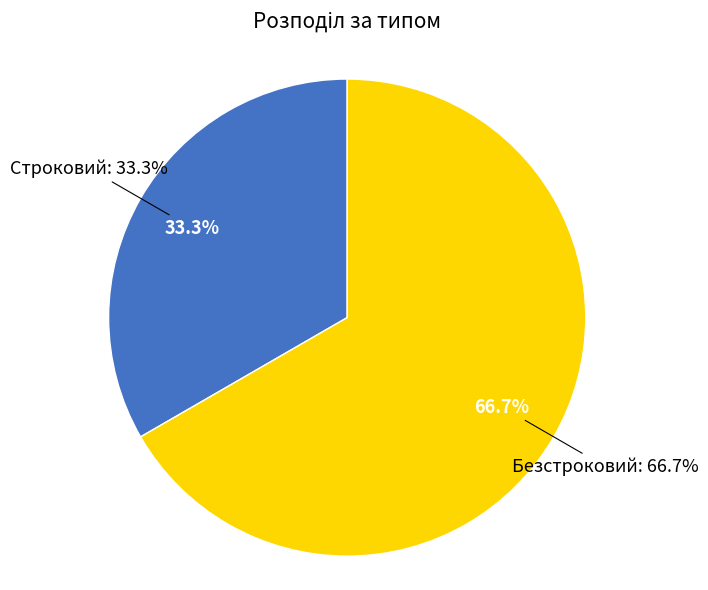

How many slices are in this pie chart?

2